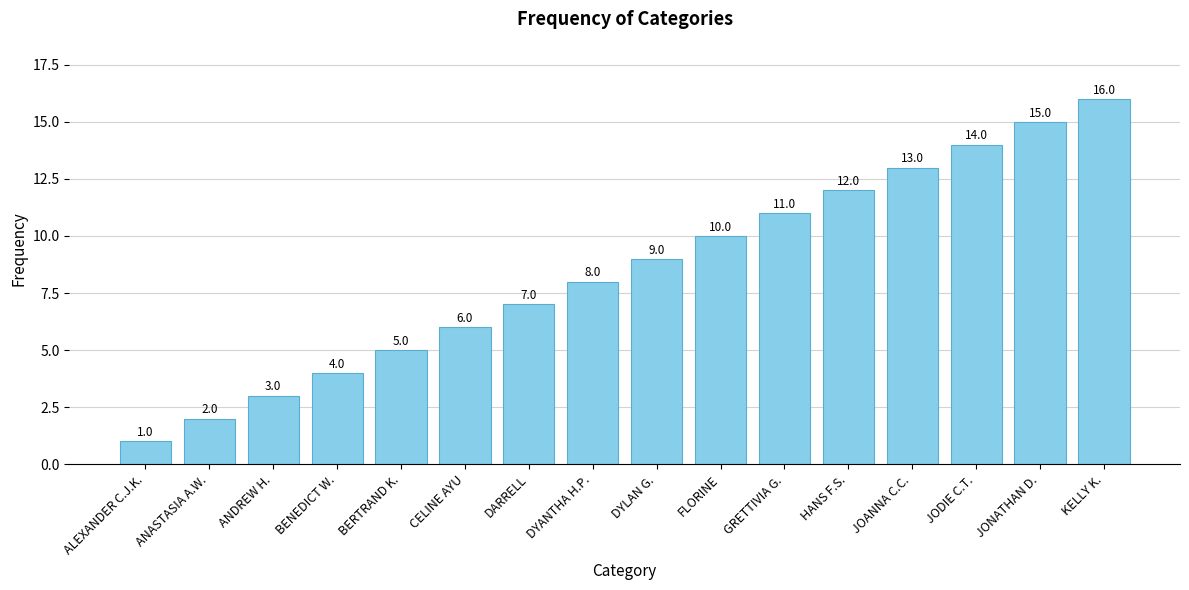

Between JONATHAN D. and KELLY K., which is larger?

KELLY K.